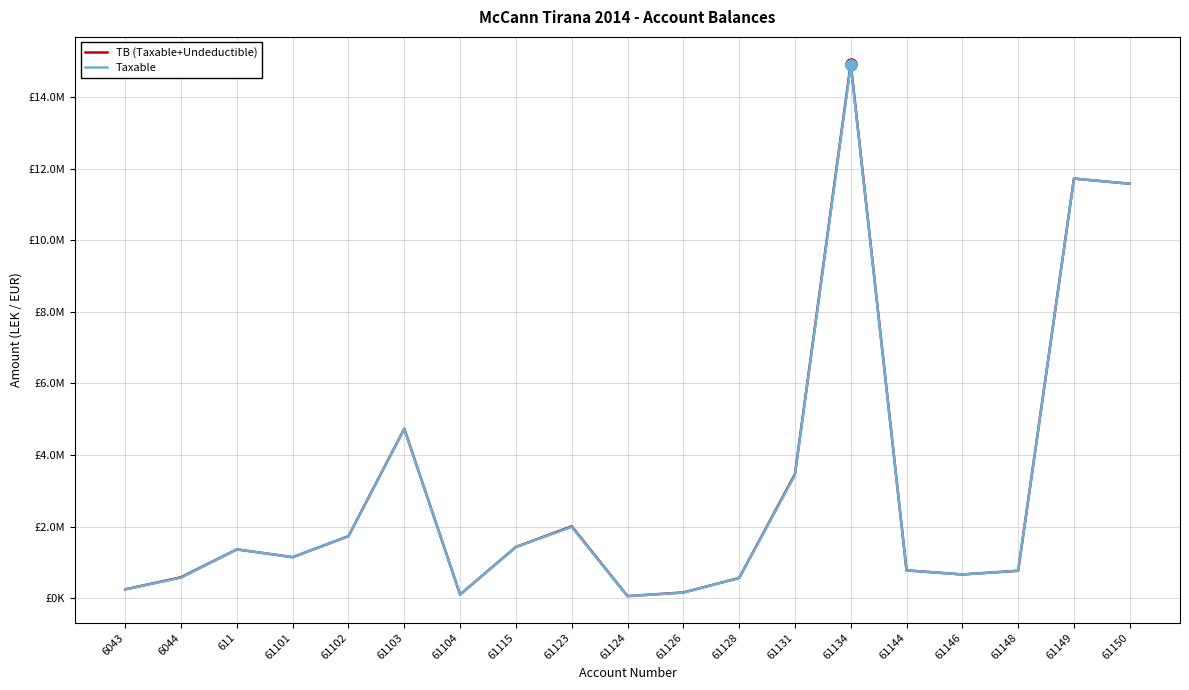

What is the spread (max minus min) of values at 61123?

18500.0